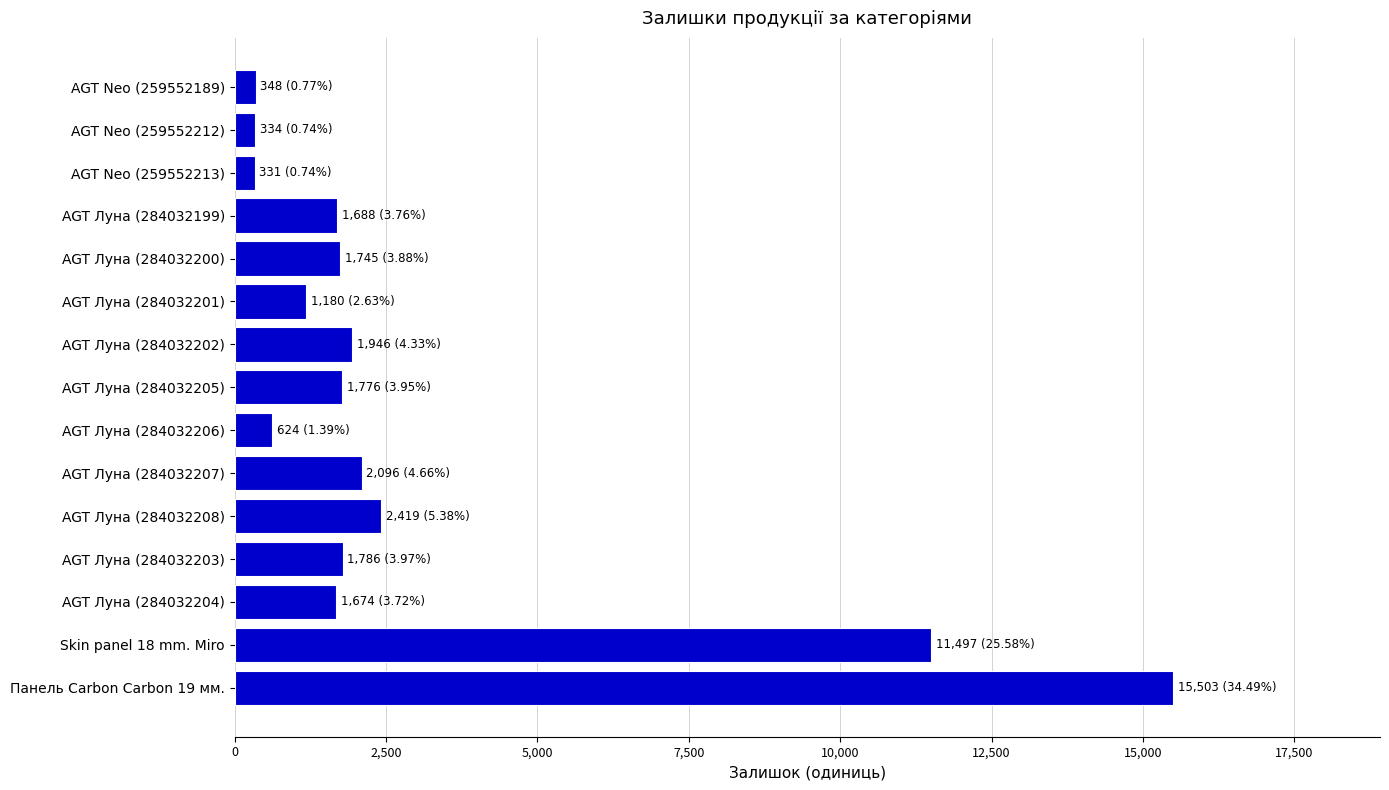

True or false: the data shows 3332 at AGT Луна (284032208).

False